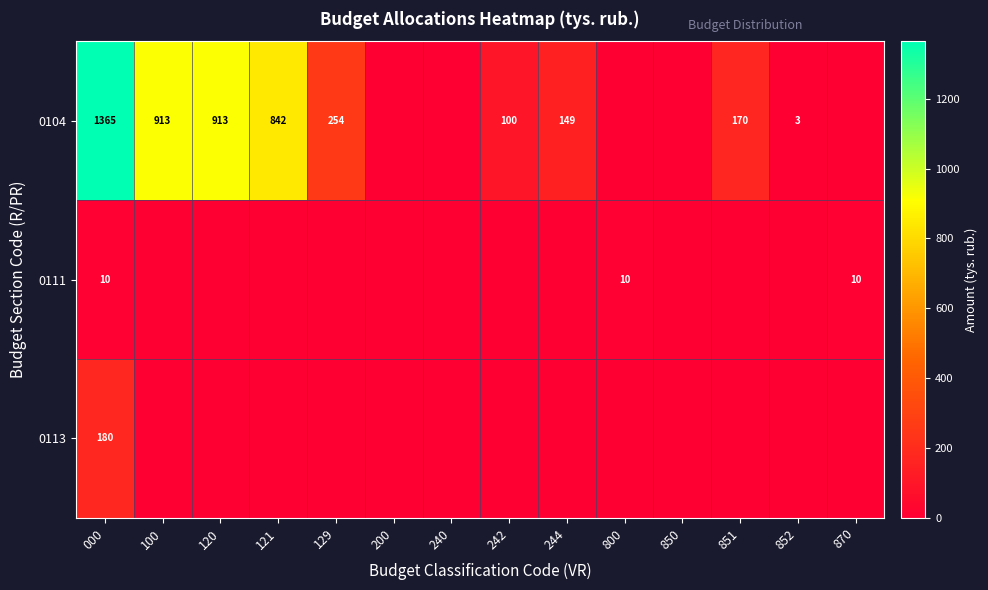

Is it true that 0104 equals 101 at 244?

False